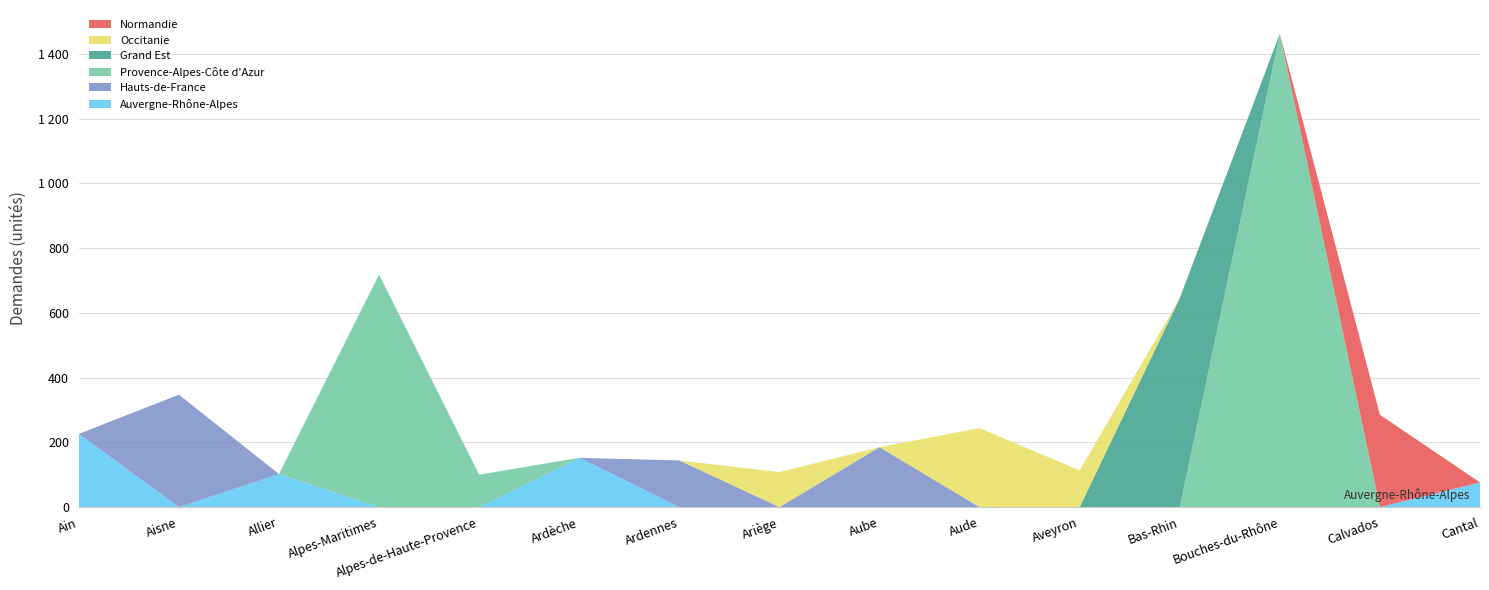

Reading right to left, extract all data points from this chart.

Auvergne-Rhône-Alpes: Cantal=76	Calvados=0	Bouches-du-Rhône=0	Bas-Rhin=0	Aveyron=0	Aude=0	Aube=0	Ariège=0	Ardennes=0	Ardèche=152	Alpes-de-Haute-Provence=0	Alpes-Maritimes=0	Allier=102	Aisne=0	Ain=226
Hauts-de-France: Cantal=0	Calvados=0	Bouches-du-Rhône=0	Bas-Rhin=0	Aveyron=0	Aude=0	Aube=185	Ariège=0	Ardennes=144	Ardèche=0	Alpes-de-Haute-Provence=0	Alpes-Maritimes=0	Allier=0	Aisne=347	Ain=0
Provence-Alpes-Côte d'Azur: Cantal=0	Calvados=0	Bouches-du-Rhône=1462	Bas-Rhin=0	Aveyron=0	Aude=0	Aube=0	Ariège=0	Ardennes=0	Ardèche=0	Alpes-de-Haute-Provence=100	Alpes-Maritimes=718	Allier=0	Aisne=0	Ain=0
Grand Est: Cantal=0	Calvados=0	Bouches-du-Rhône=0	Bas-Rhin=645	Aveyron=0	Aude=0	Aube=0	Ariège=0	Ardennes=0	Ardèche=0	Alpes-de-Haute-Provence=0	Alpes-Maritimes=0	Allier=0	Aisne=0	Ain=0
Occitanie: Cantal=0	Calvados=0	Bouches-du-Rhône=0	Bas-Rhin=0	Aveyron=113	Aude=244	Aube=0	Ariège=108	Ardennes=0	Ardèche=0	Alpes-de-Haute-Provence=0	Alpes-Maritimes=0	Allier=0	Aisne=0	Ain=0
Normandie: Cantal=0	Calvados=285	Bouches-du-Rhône=0	Bas-Rhin=0	Aveyron=0	Aude=0	Aube=0	Ariège=0	Ardennes=0	Ardèche=0	Alpes-de-Haute-Provence=0	Alpes-Maritimes=0	Allier=0	Aisne=0	Ain=0